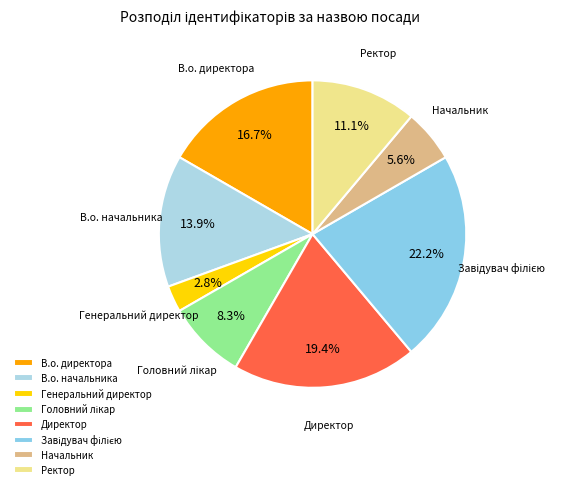

To the nearest percent, what percentage of the pie is В.о. директора?

17%